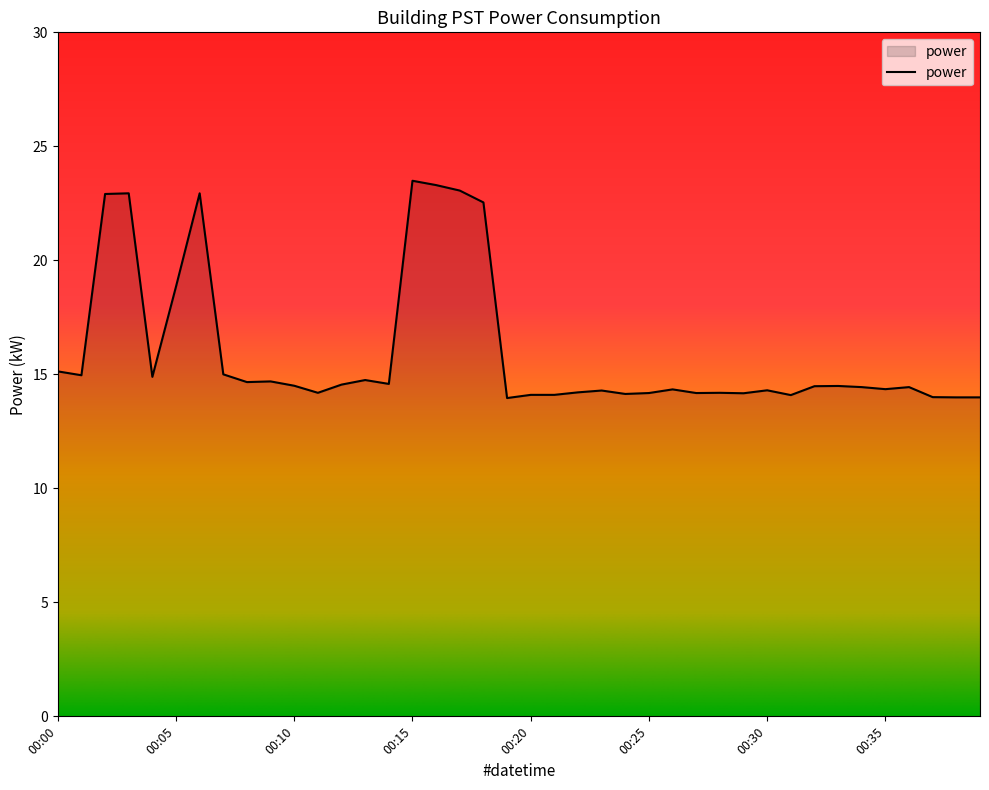

What is the maximum value shown in the chart?

23.5